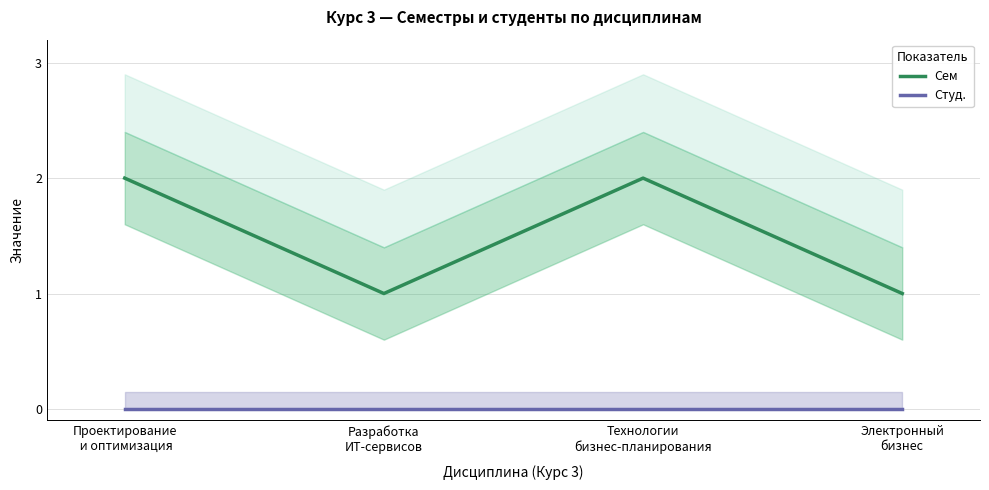

Is the value of Студ. at Электронный
бизнес greater than the value of Сем at Разработка
ИТ-сервисов?

No